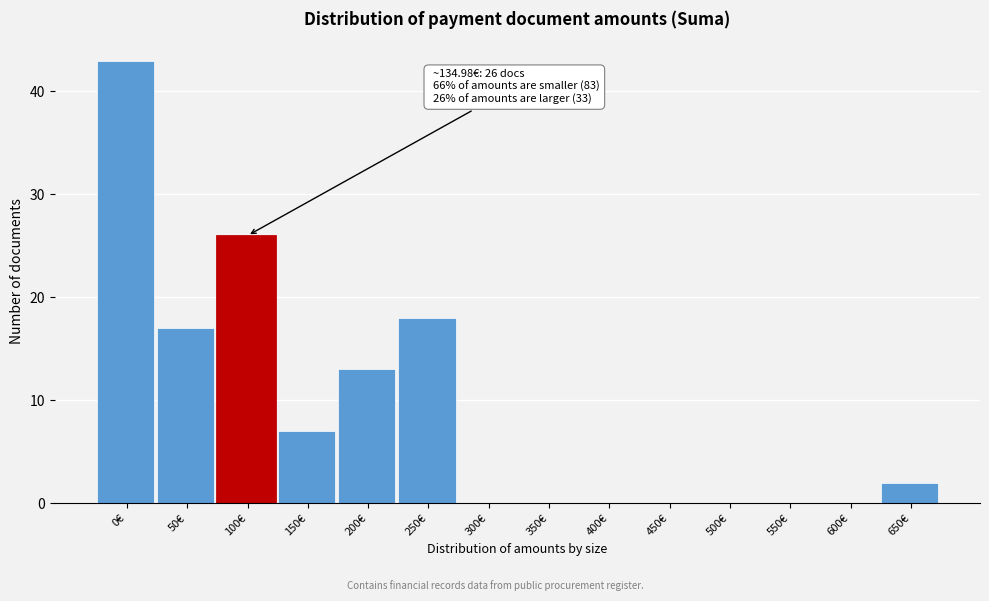

Reading right to left, extract all data points from this chart.

650€=2	600€=0	550€=0	500€=0	450€=0	400€=0	350€=0	300€=0	250€=18	200€=13	150€=7	100€=26	50€=17	0€=43